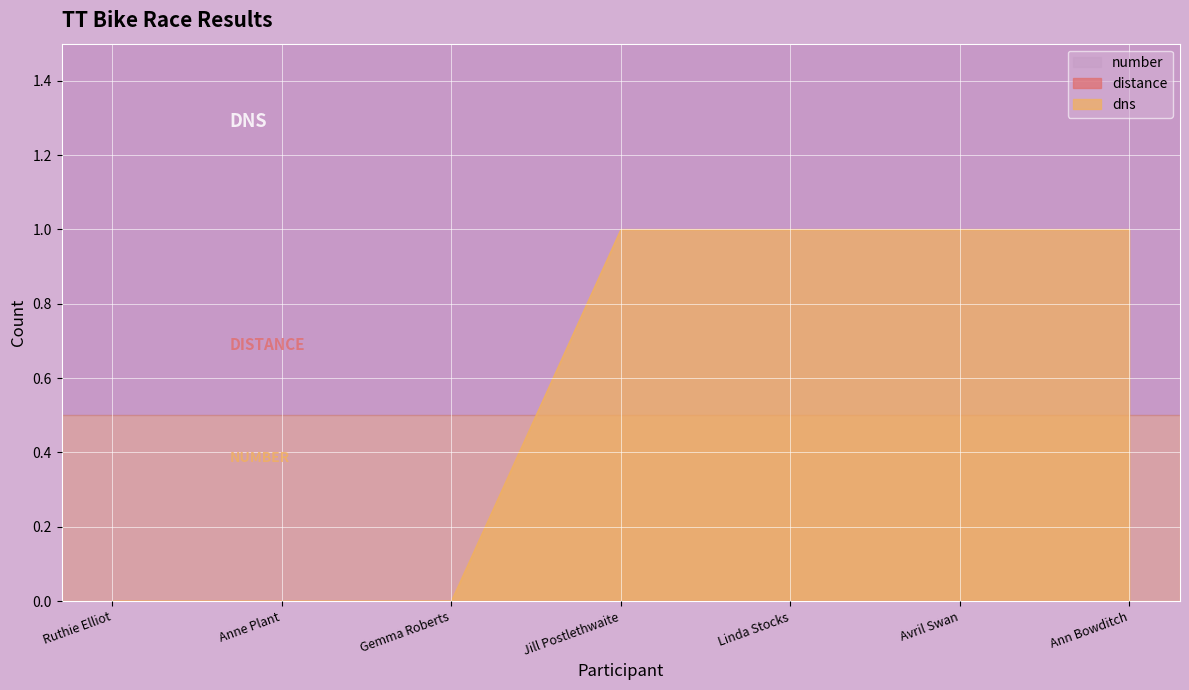

What is the maximum value for dns?

1